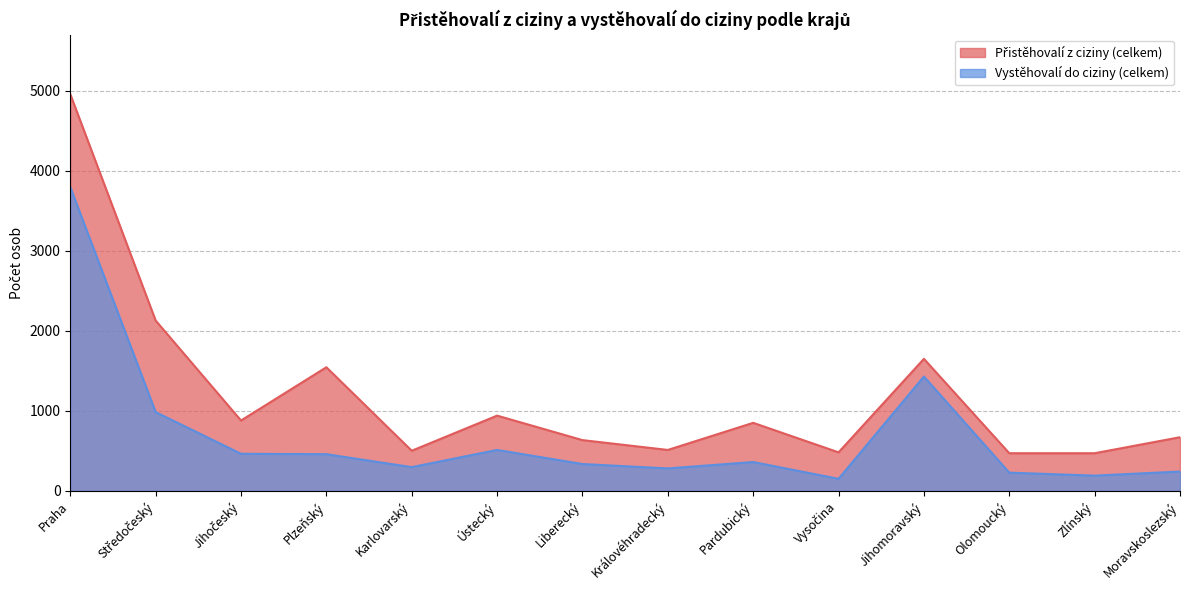

The Přistěhovalí z ciziny (celkem) series shows 741 at Vysočina. True or false?

False